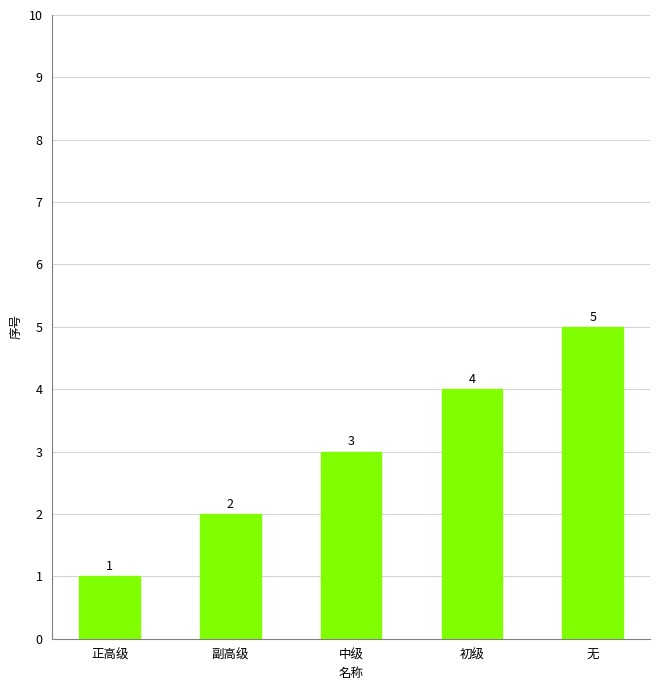

What is the value of the 2nd bar from the left?

2